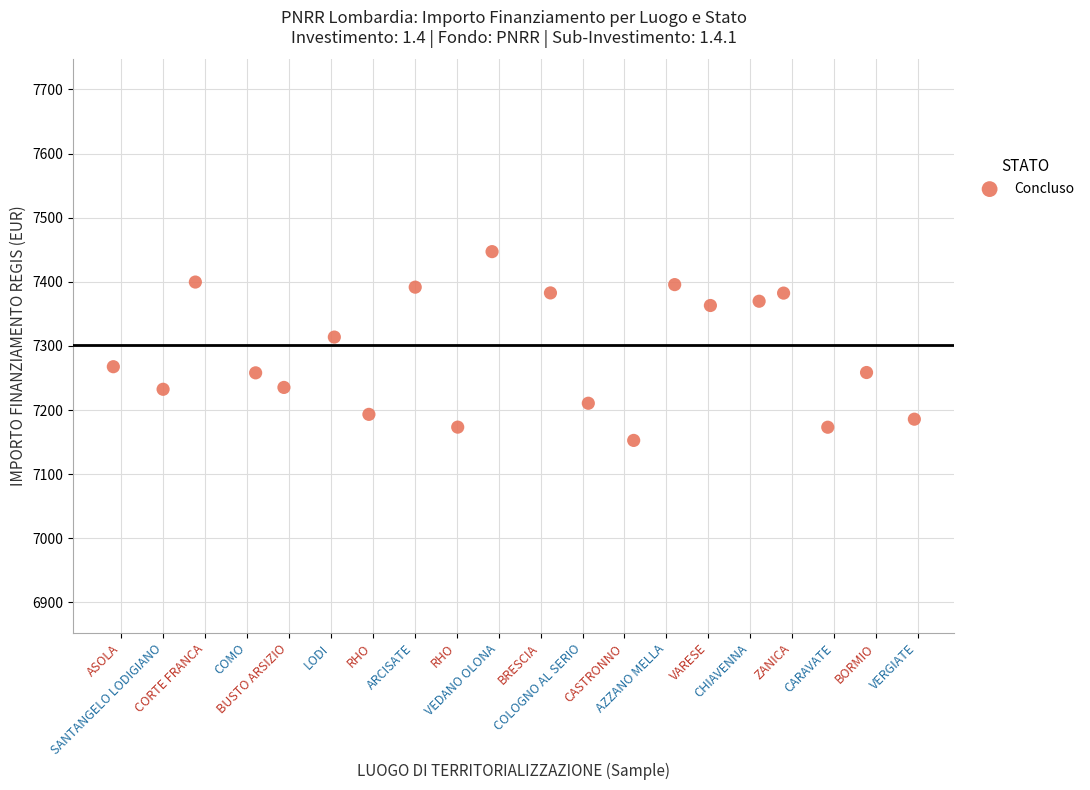

What is the range of Y values (max minus min)?

294.4